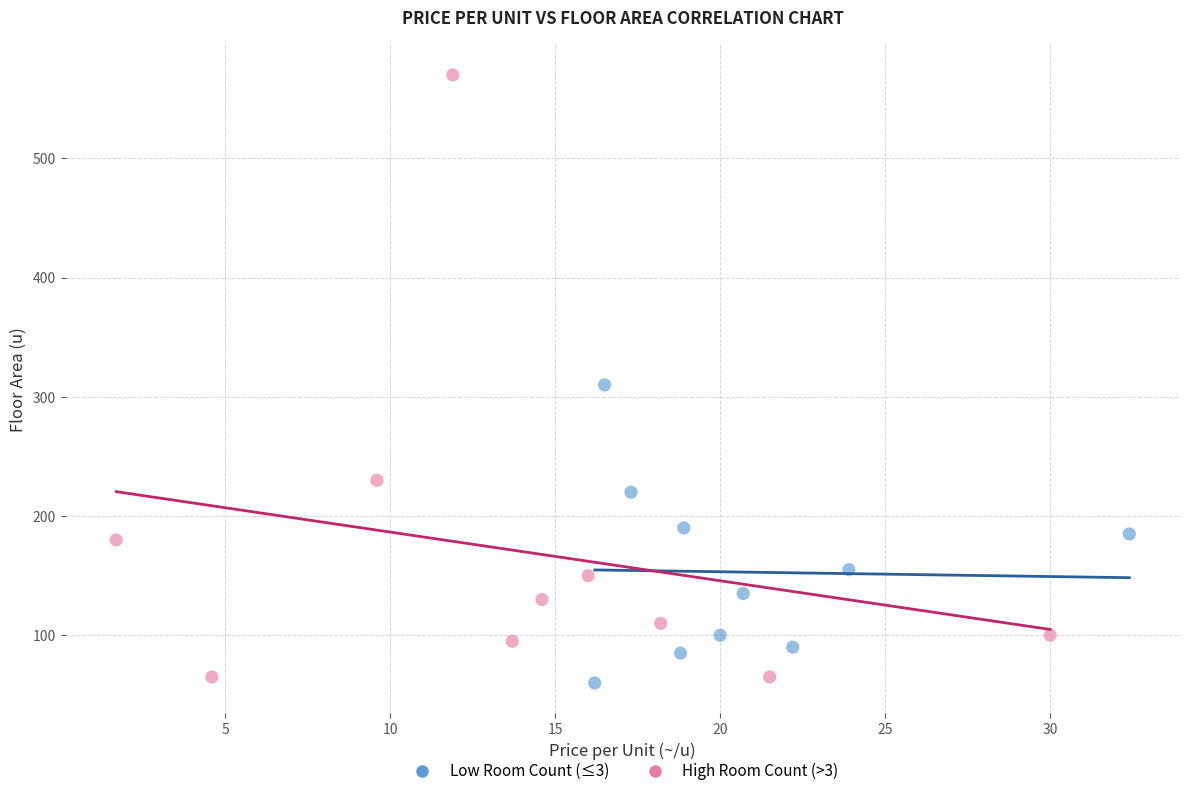

What are all the series names shown in the legend?

Low Room Count (≤3), High Room Count (>3)